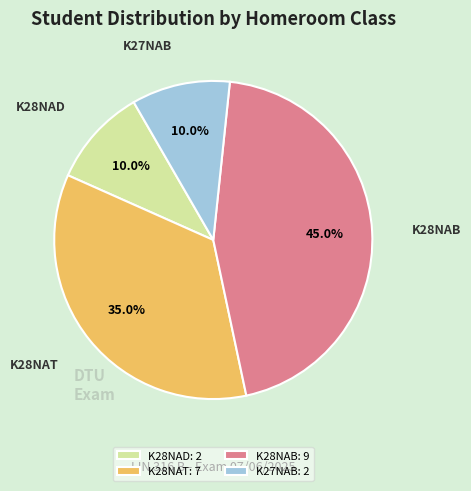

How many slices are in this pie chart?

4